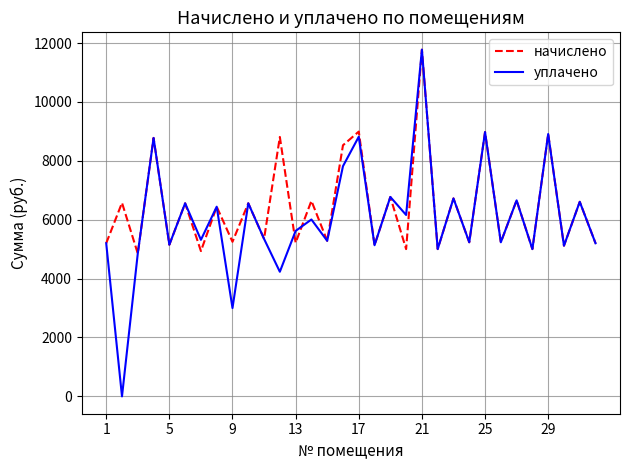

What is the average value of the уплачено series?

6046.2